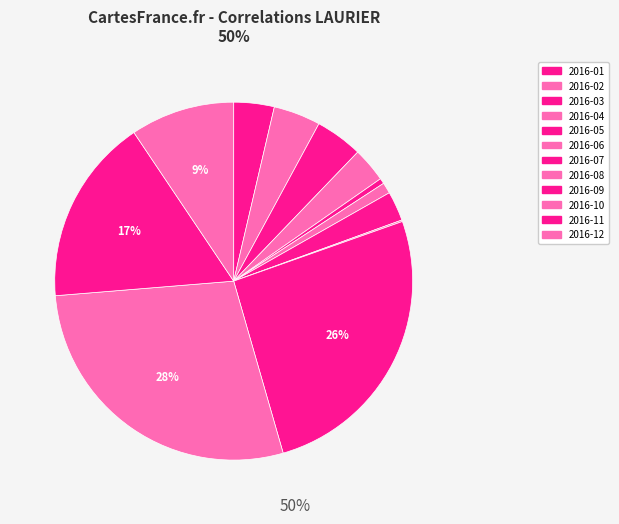

Which category has the biggest portion of the pie?

2016-10